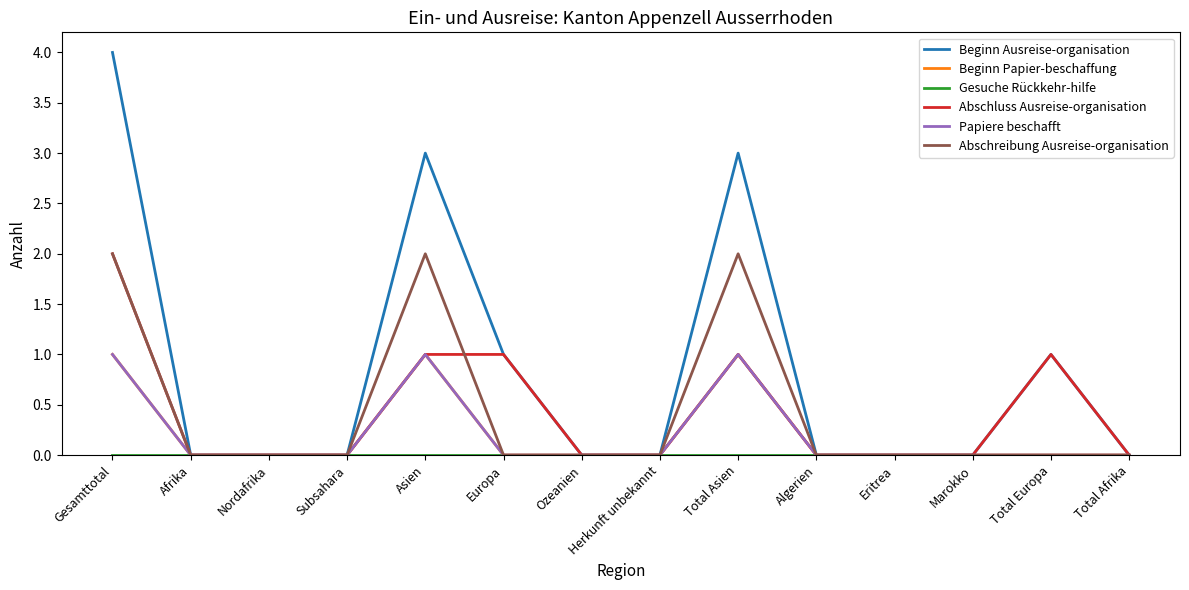

Which has a higher value, Subsahara or Asien?

Asien